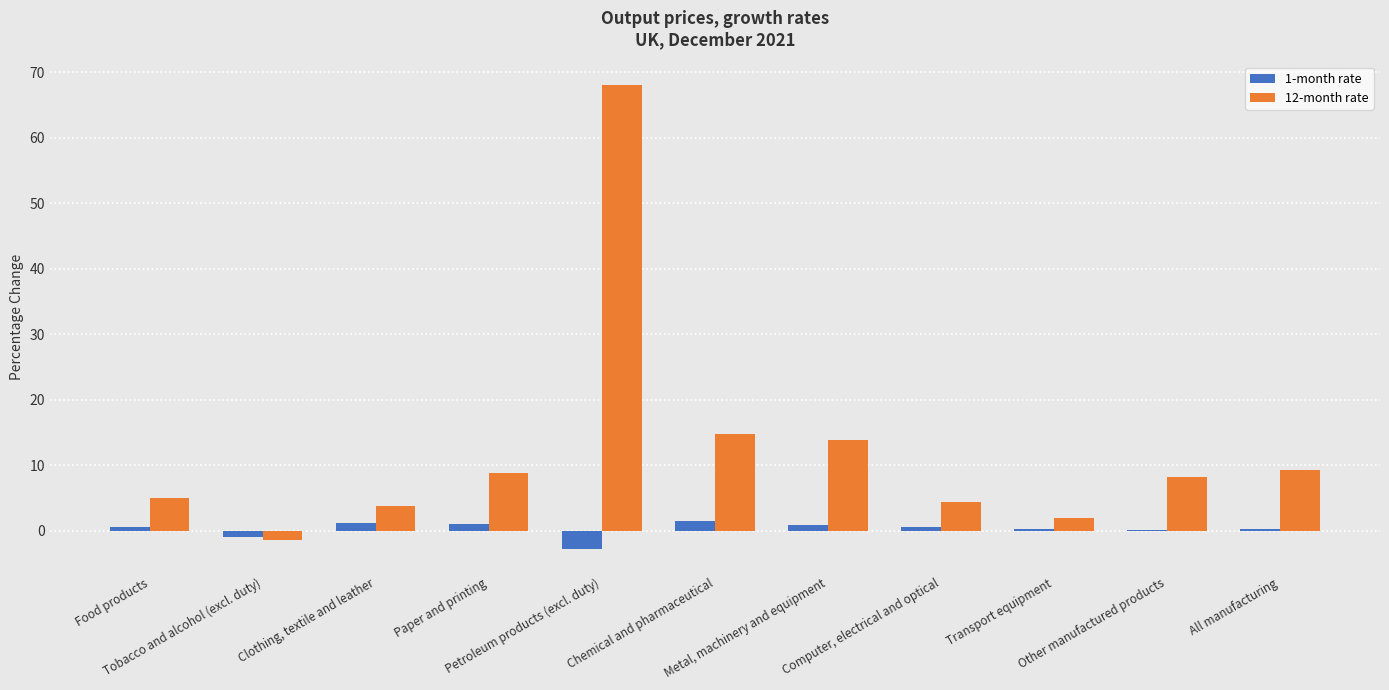

Which label corresponds to the largest value in the chart?

Petroleum products (excl. duty)